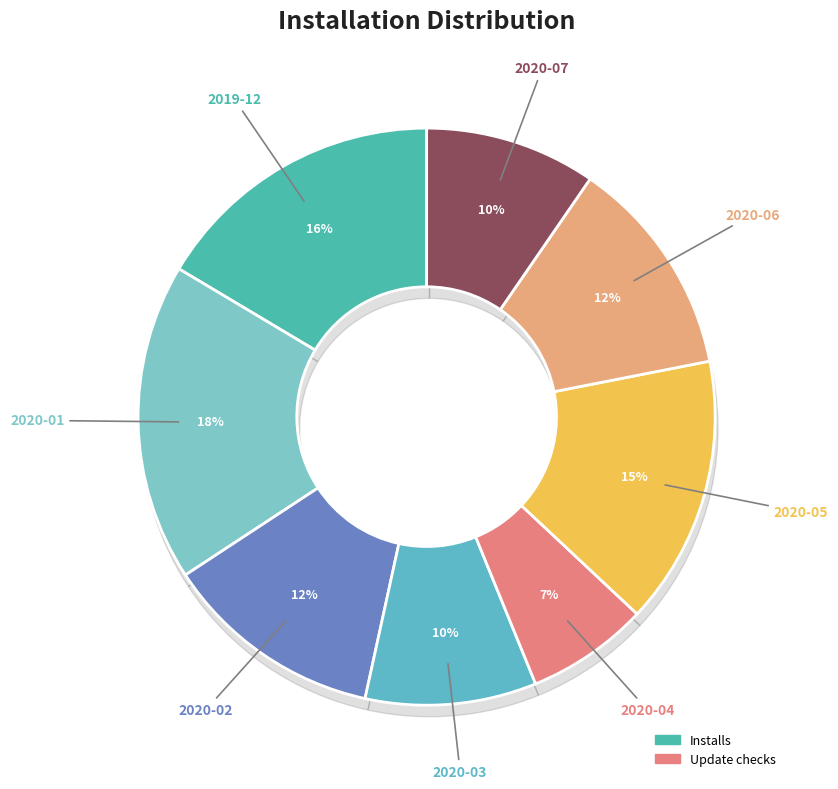

Which category has the smallest portion of the pie?

2020-04